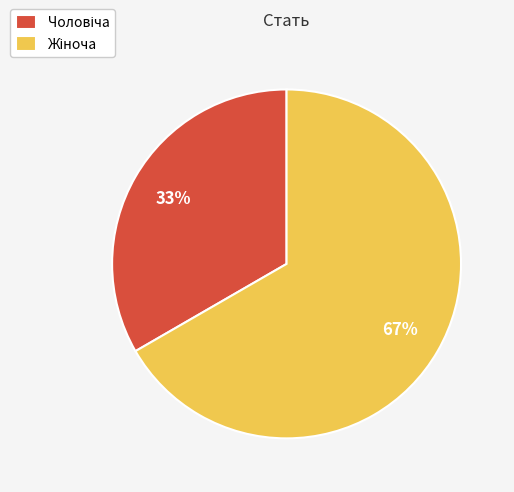

To the nearest percent, what is the average slice percentage?

50%